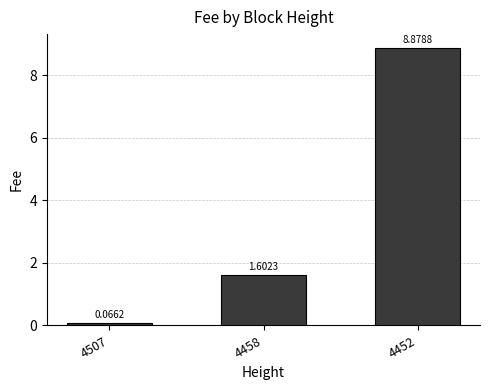

List the labels in order of value, largest first.

4452, 4458, 4507